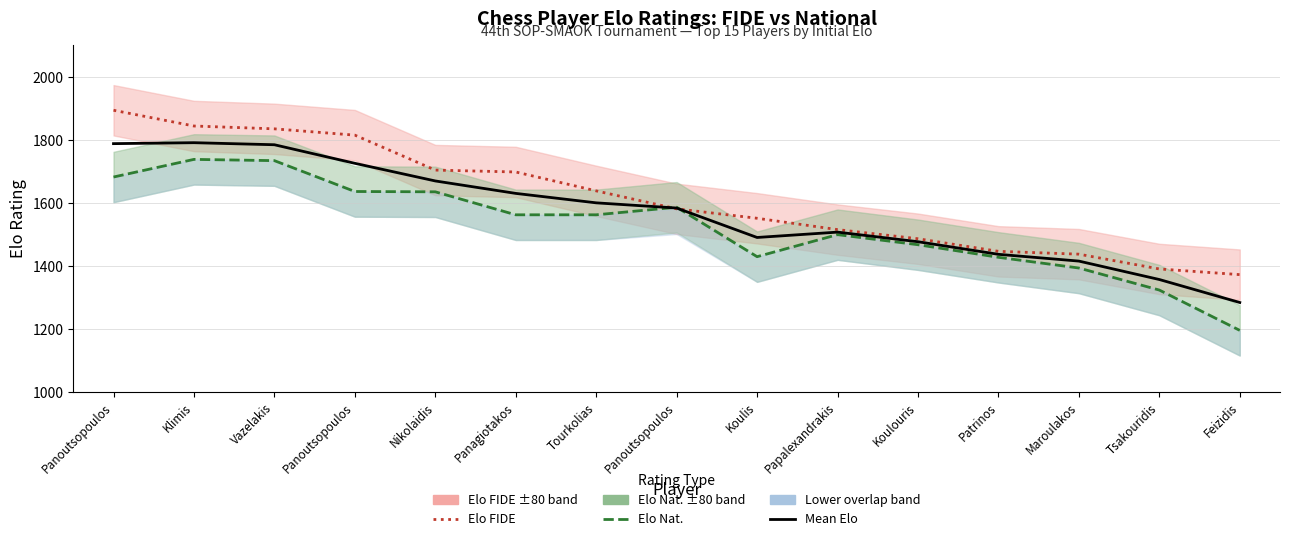

What is the total value across all series at Panoutsopoulos?

5364.0